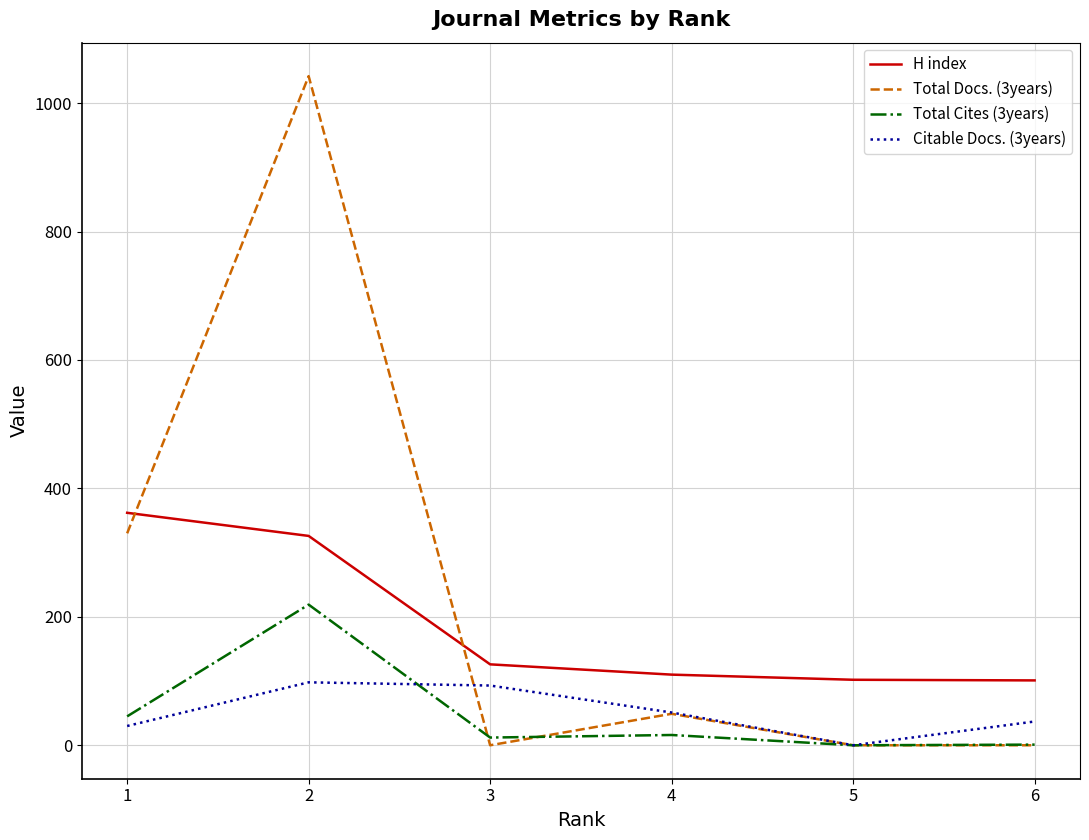

True or false: Total Docs. (3years) has more than 1 interior local peaks.

True